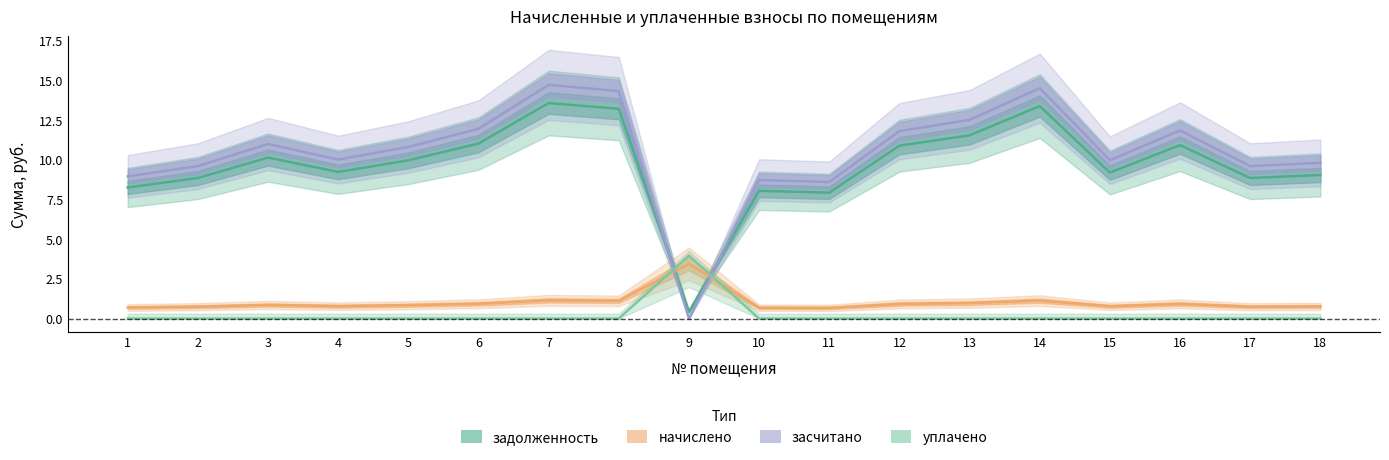

Between 9 and 17, which series saw the biggest shift?

засчитано